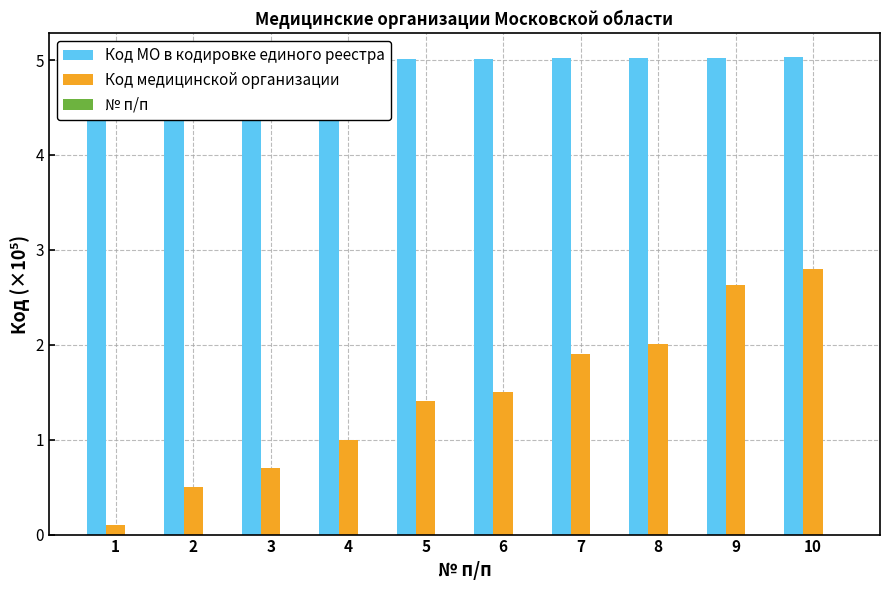

True or false: Код МО в кодировке единого реестра has a value of 5.0 at 7.

True